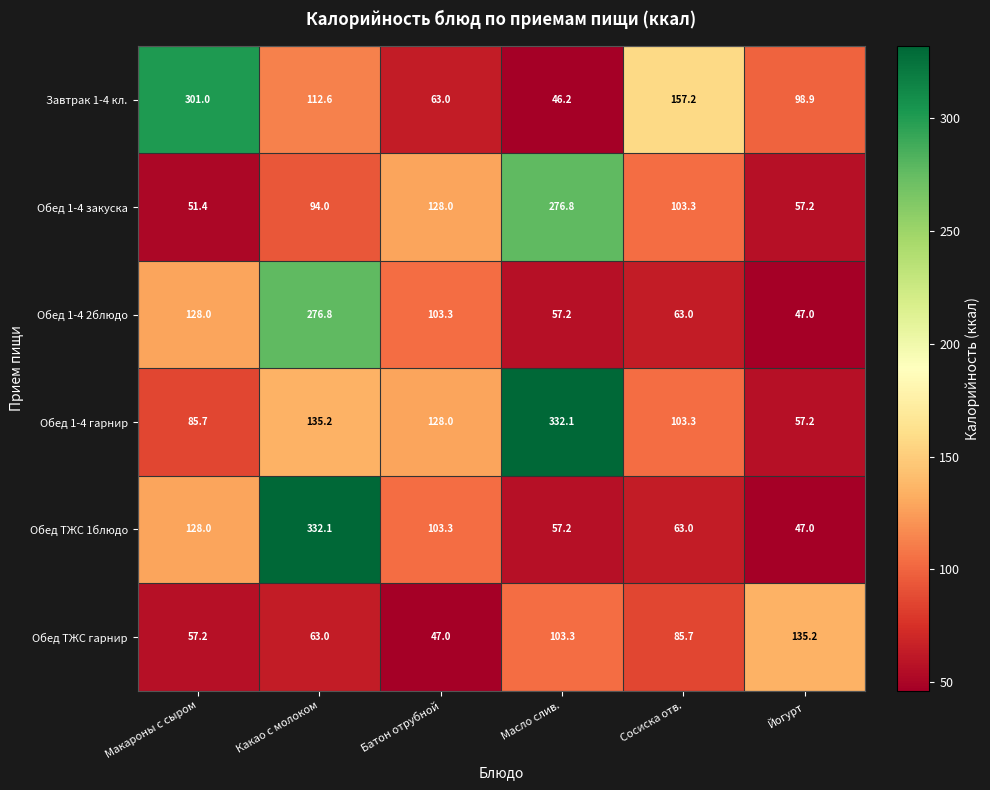

At which category is the sum across all series the highest?

Какао с молоком